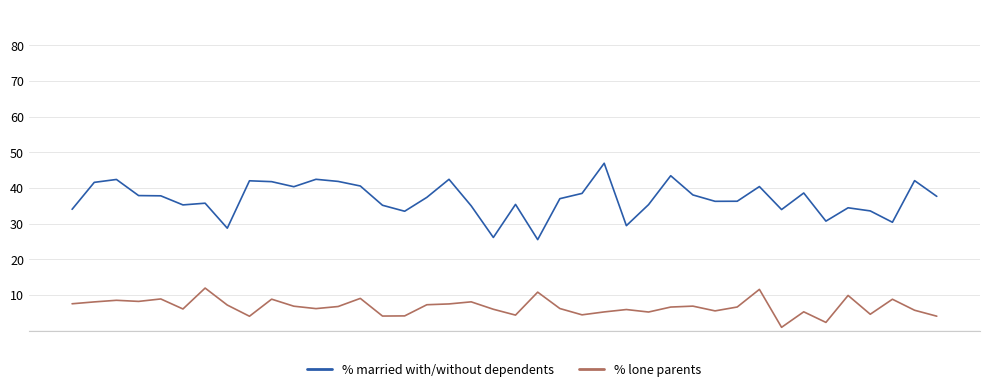

Which series has the widest spread of values?

% married with/without dependents